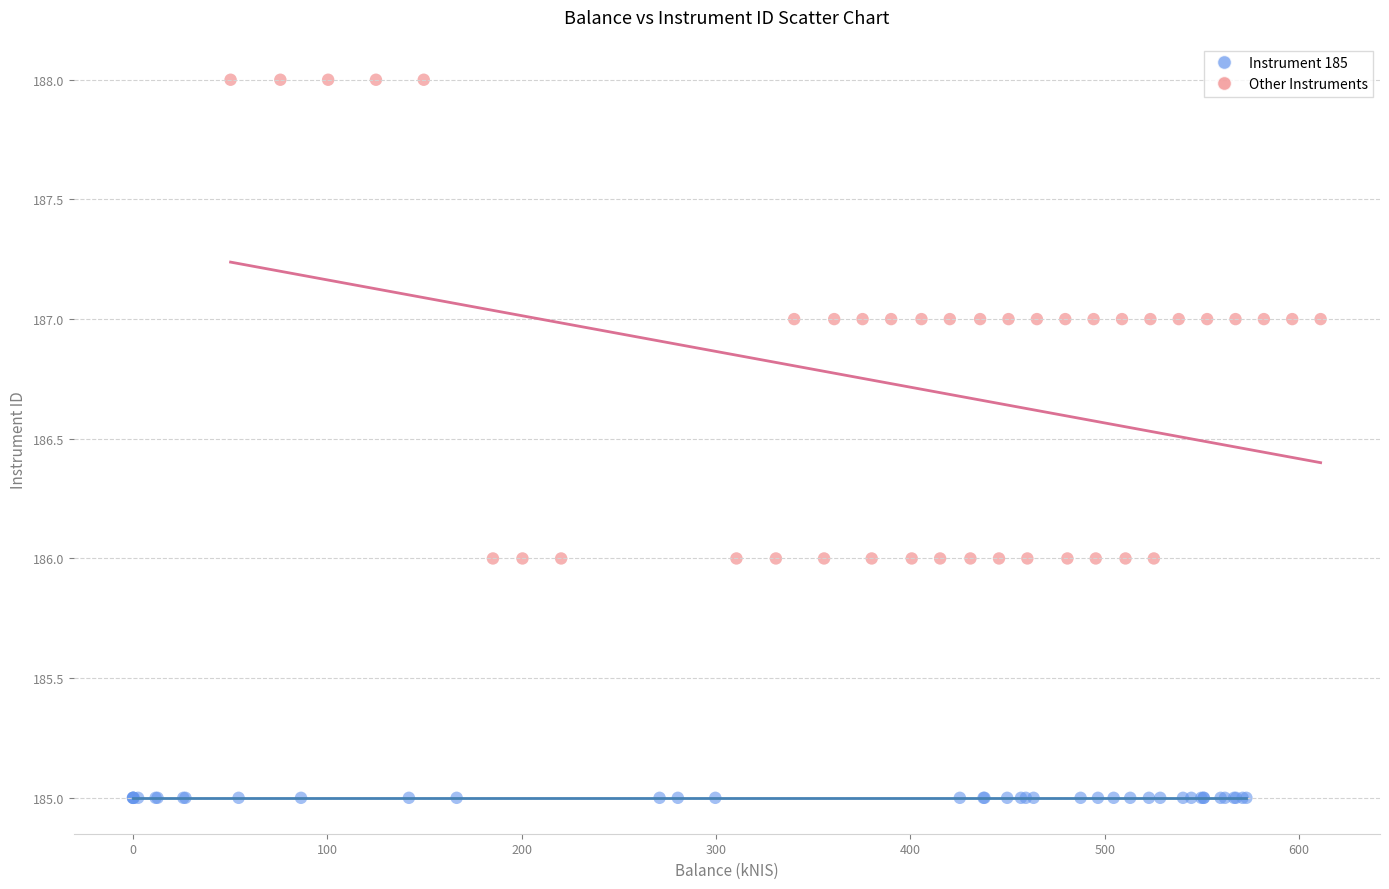

Which series contains the lowest Y value?

Instrument 185